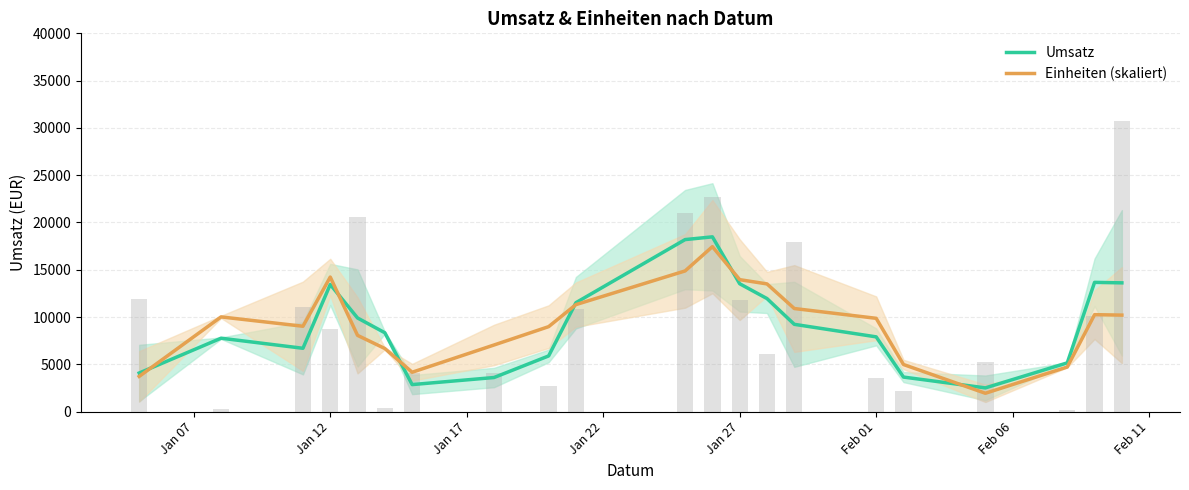

How many values in the Einheiten (skaliert) series are below 9862?

10